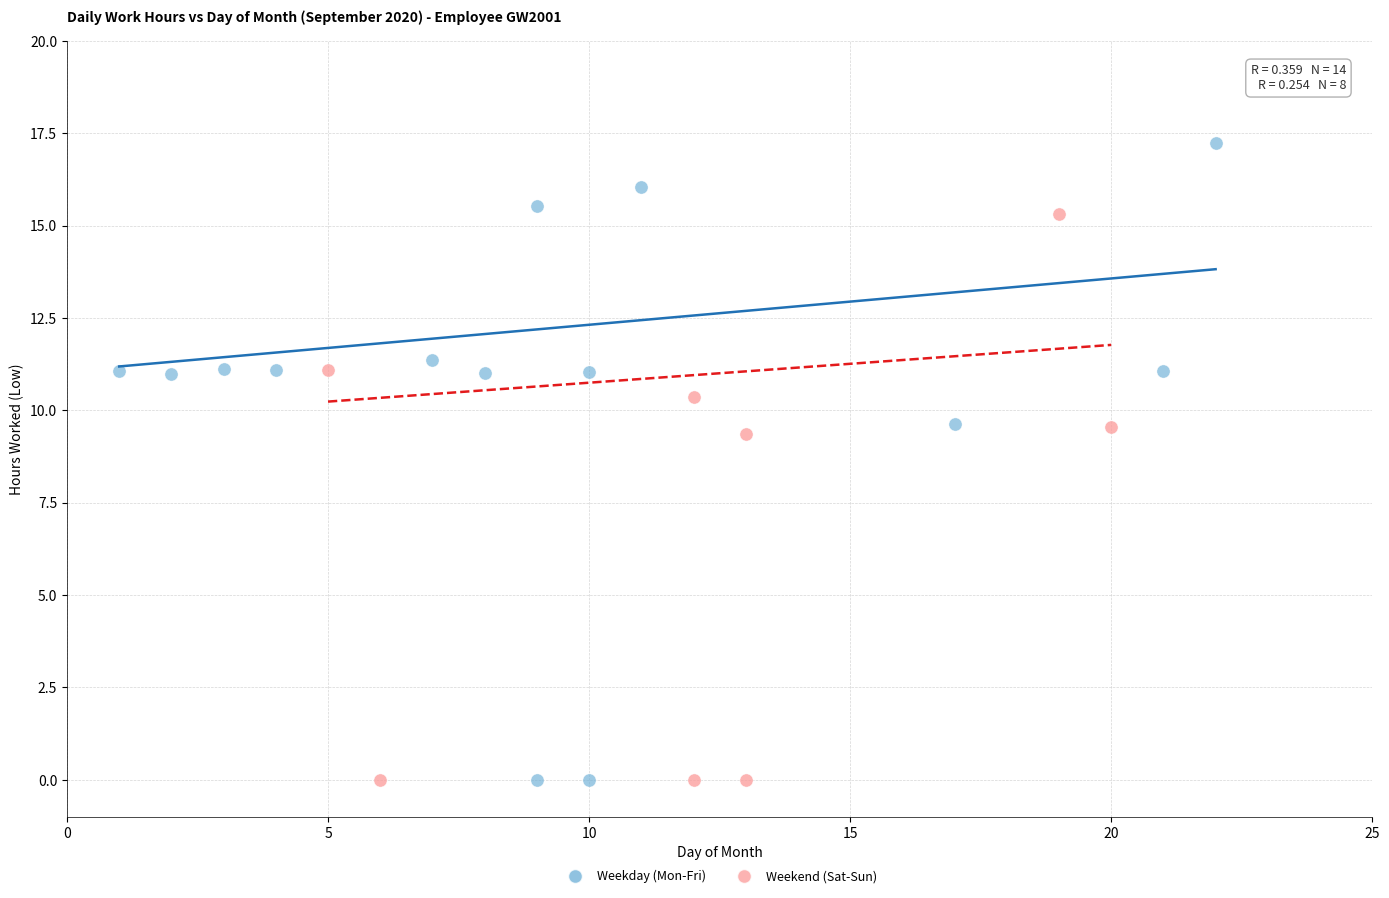

Which series contains the highest Y value?

Weekday (Mon-Fri)